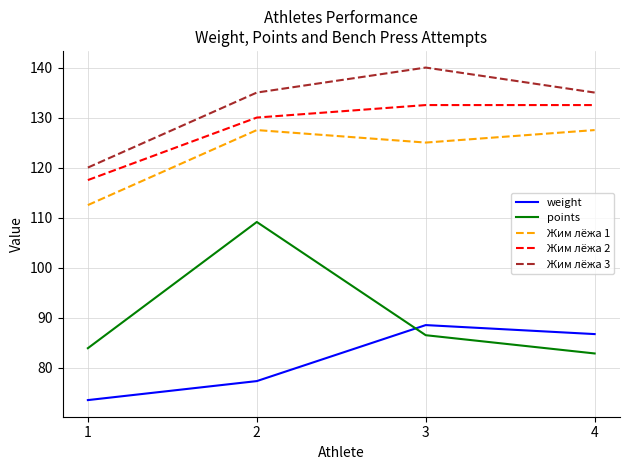

True or false: Жим лёжа 2 and Жим лёжа 3 intersect in this chart.

False